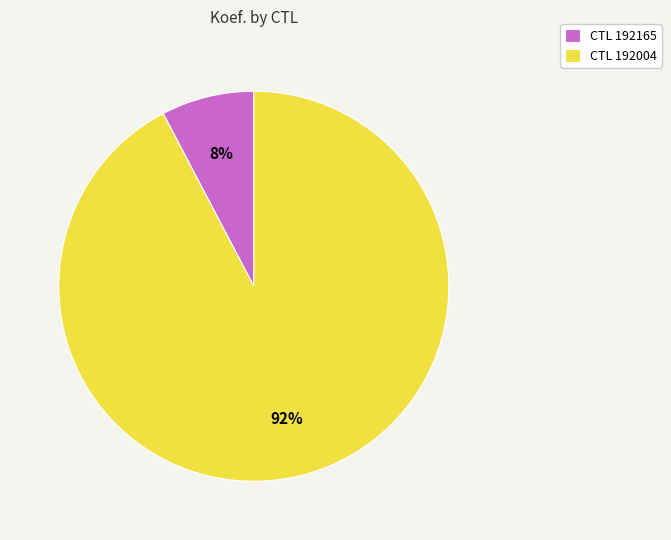

Between CTL 192165 and CTL 192004, which is larger?

CTL 192004